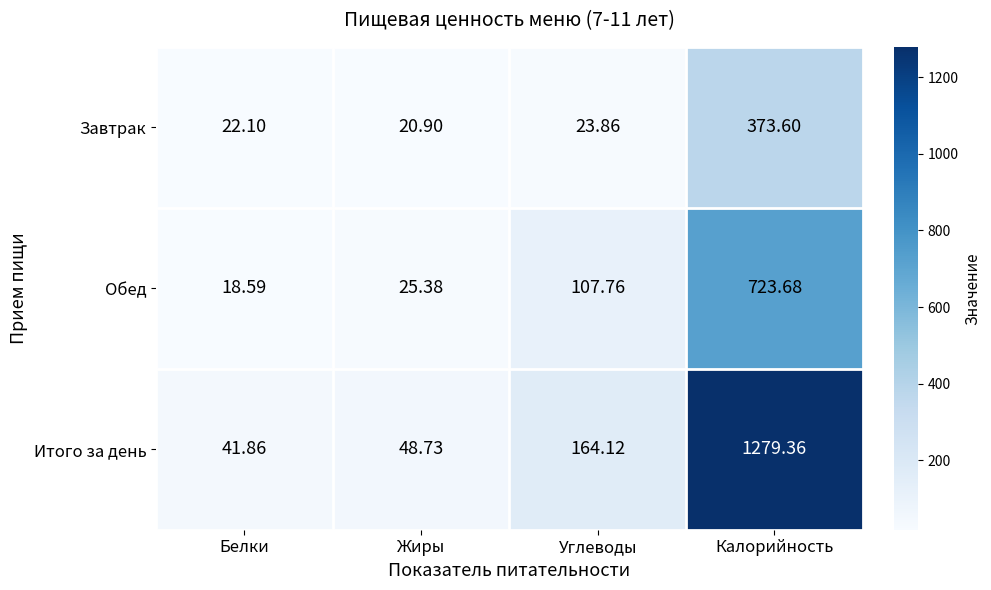

Which series has the widest spread of values?

Итого за день